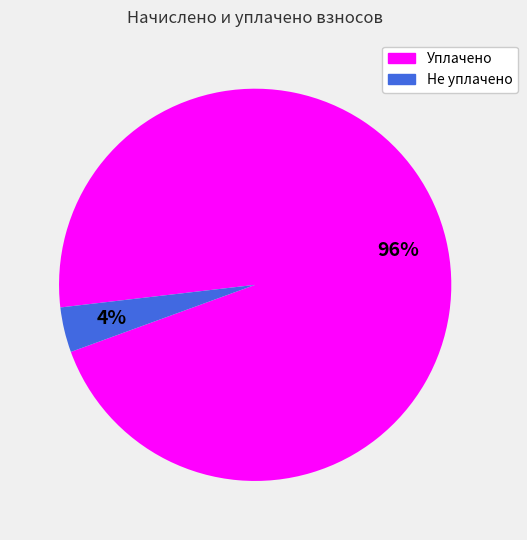

How many segments does this pie chart have?

2